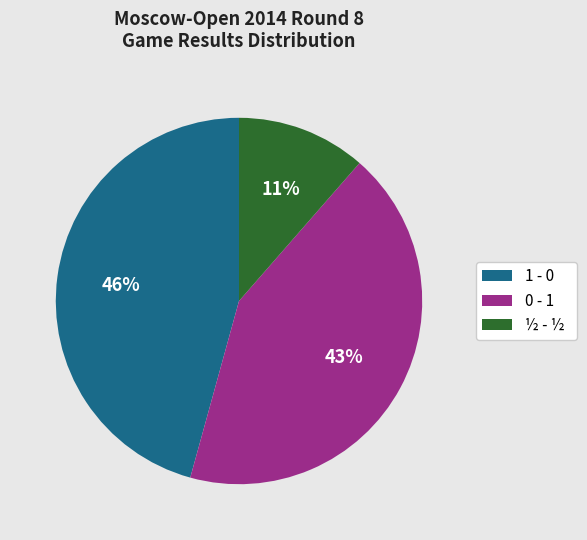

Combined, do 1 - 0 and 0 - 1 account for over 50%?

Yes